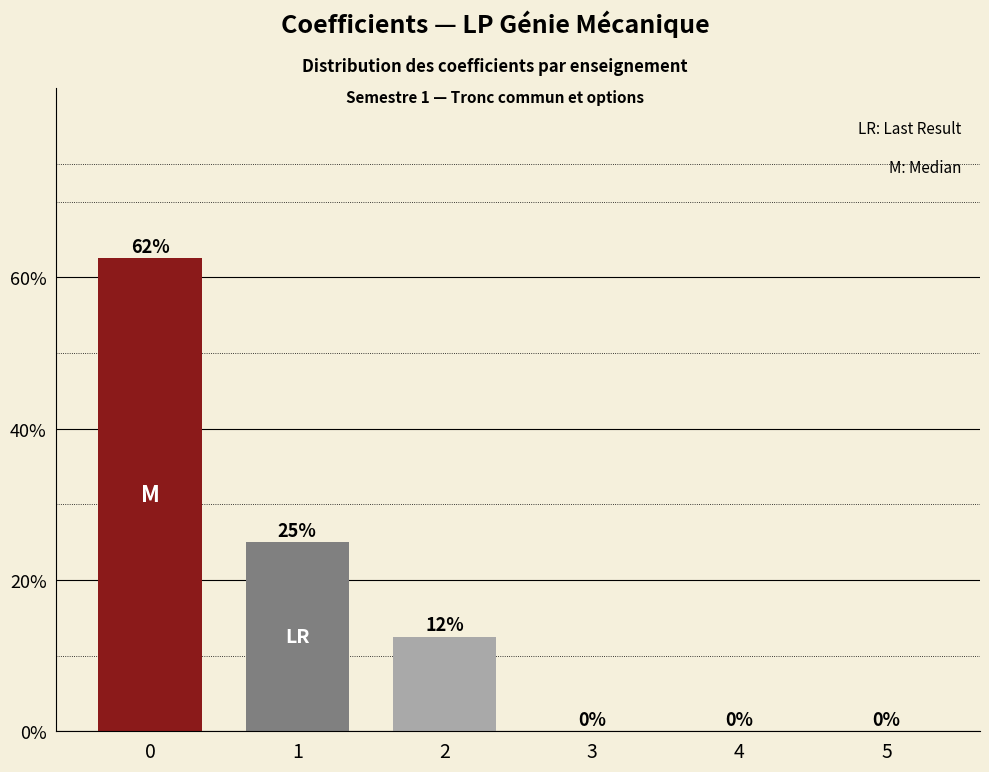

Are the bars horizontal?

No